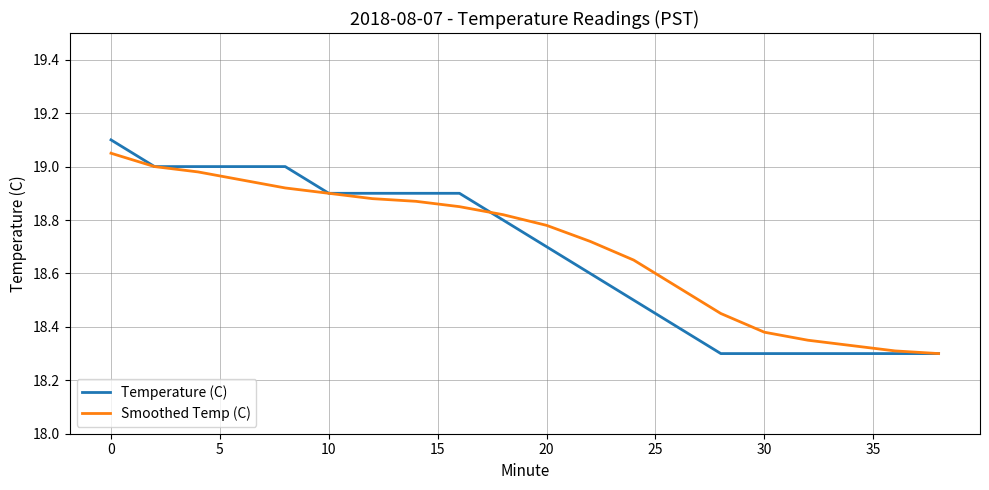

Which series has the widest spread of values?

Temperature (C)